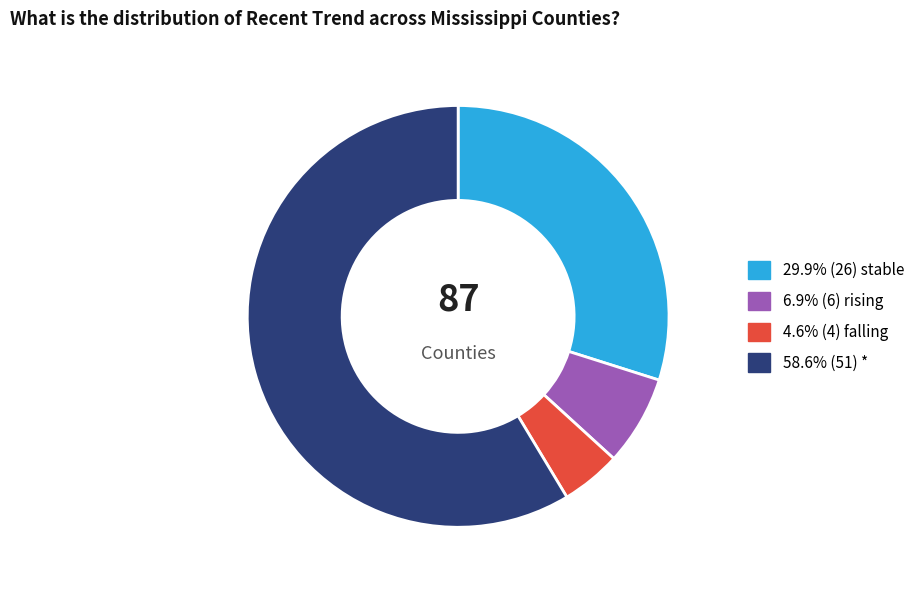

Is there a majority slice in this chart?

Yes